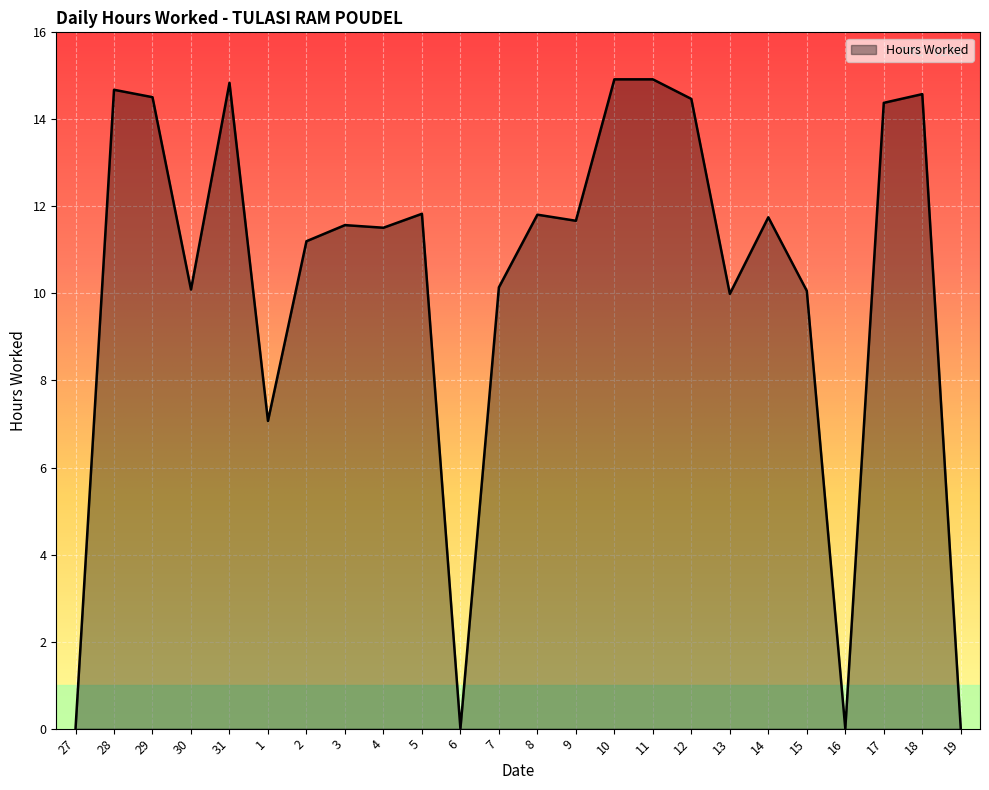

What is the ratio of the value at 30 to the value at 12?

0.7